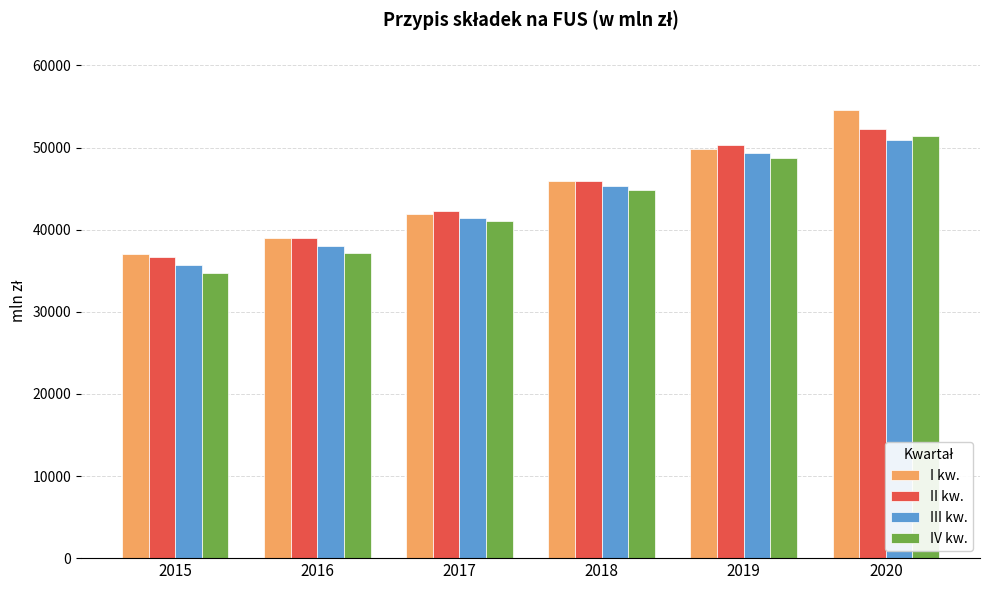

How many values in the III kw. series exceed 45329?

3